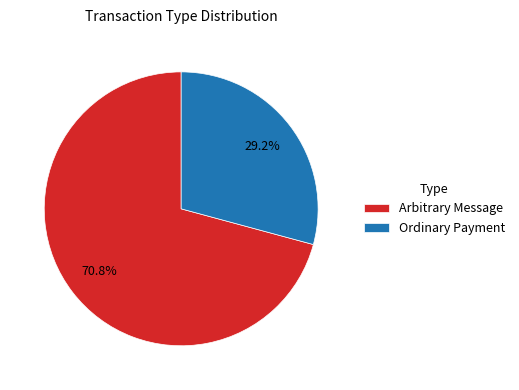

Which category has the smallest portion of the pie?

Ordinary Payment